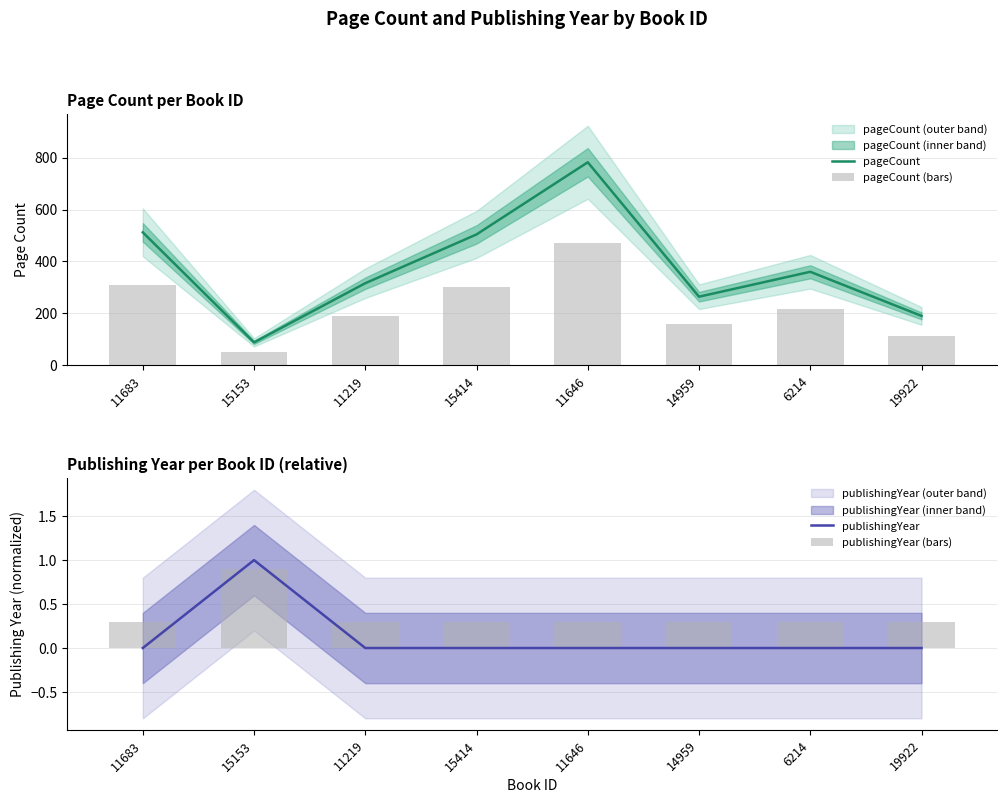

At which label does pageCount first exceed 360?

11683